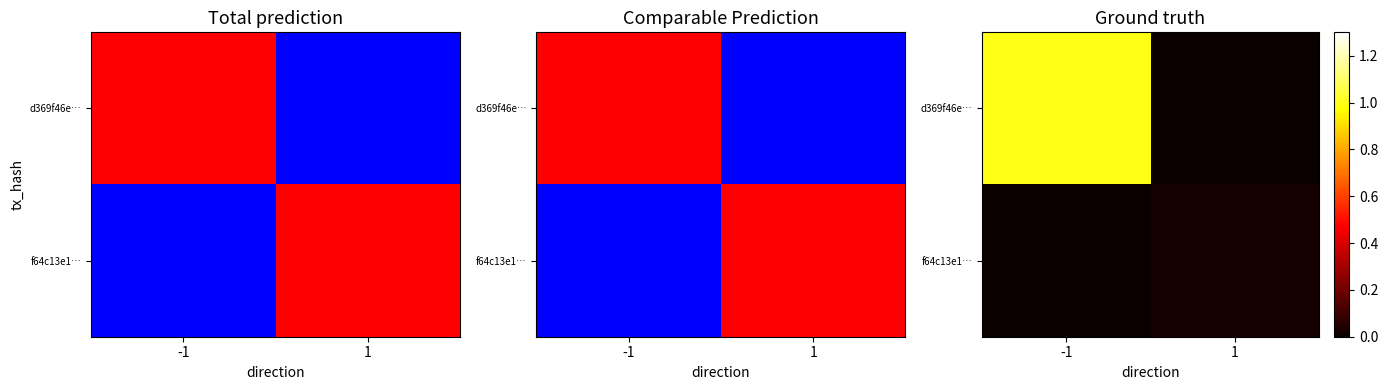

Which series has the largest range (max minus min)?

d369f46e…